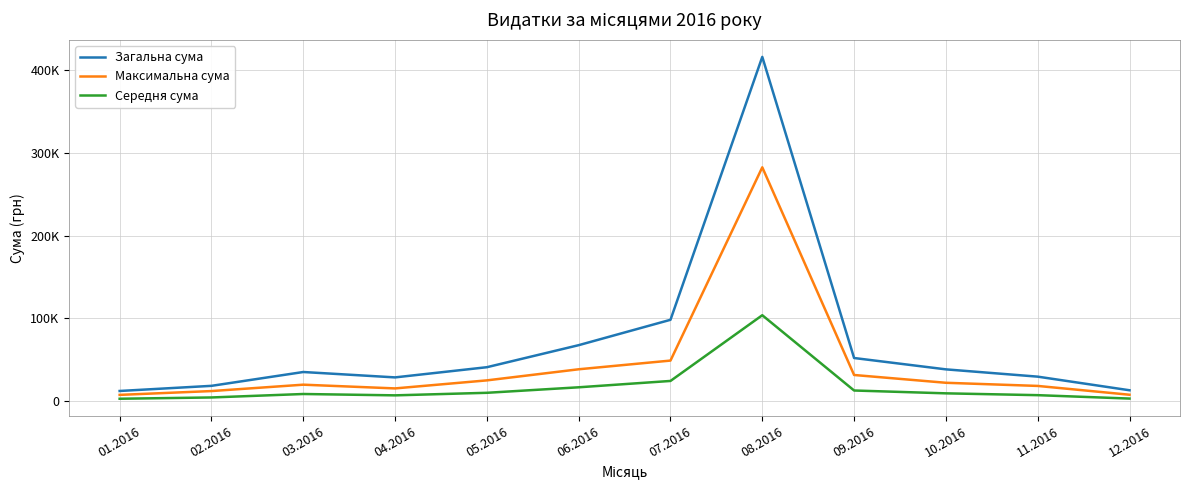

What is the total value across all series at 01.2016?

23425